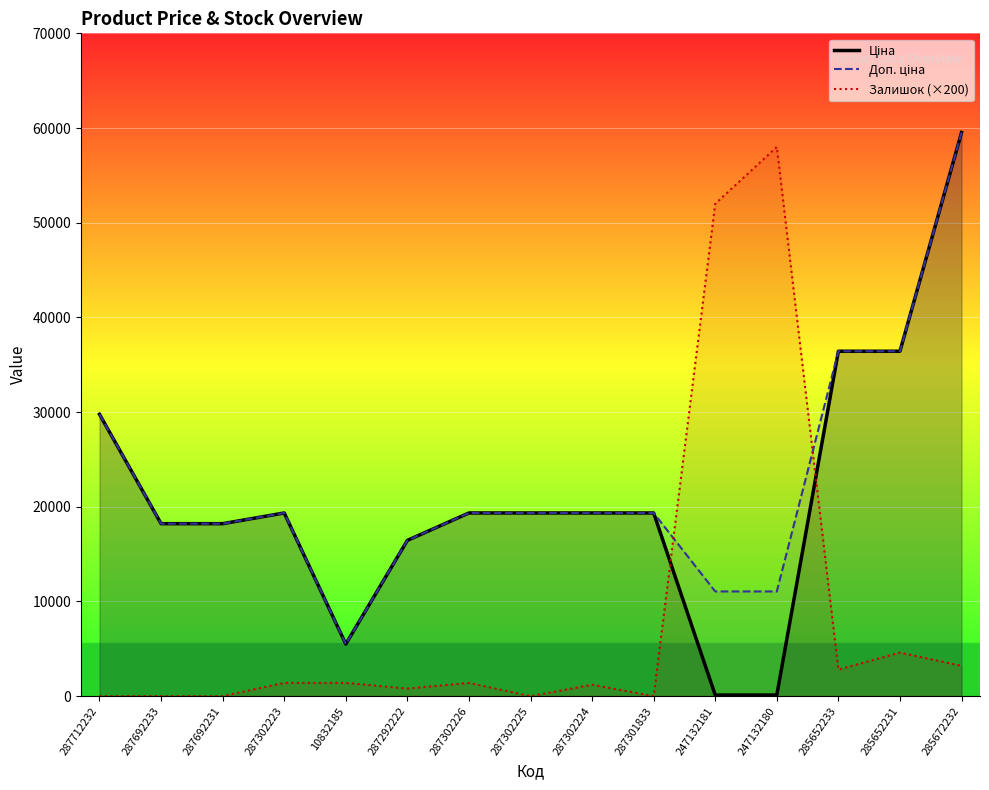

What is the sum of the Ціна values at 287302226 and 287302225?

38686.1